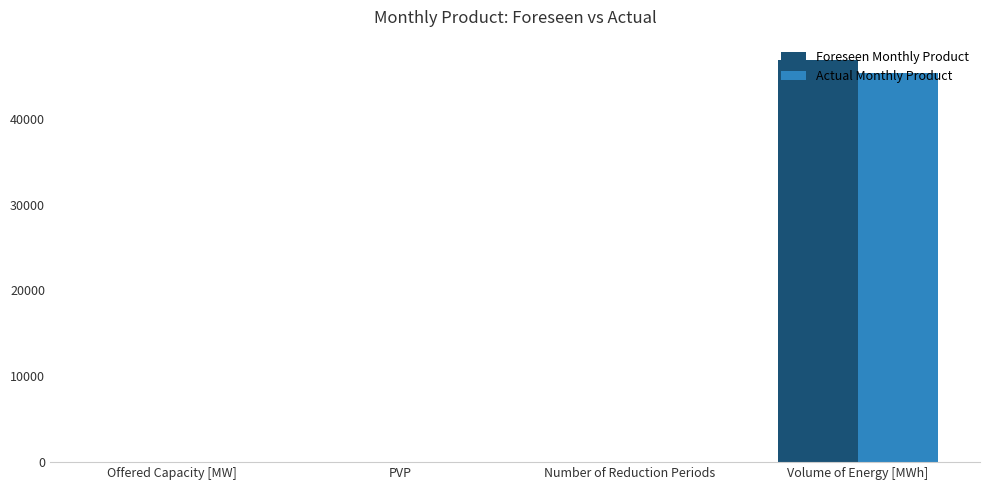

Which category has the highest value across all series?

Volume of Energy [MWh]